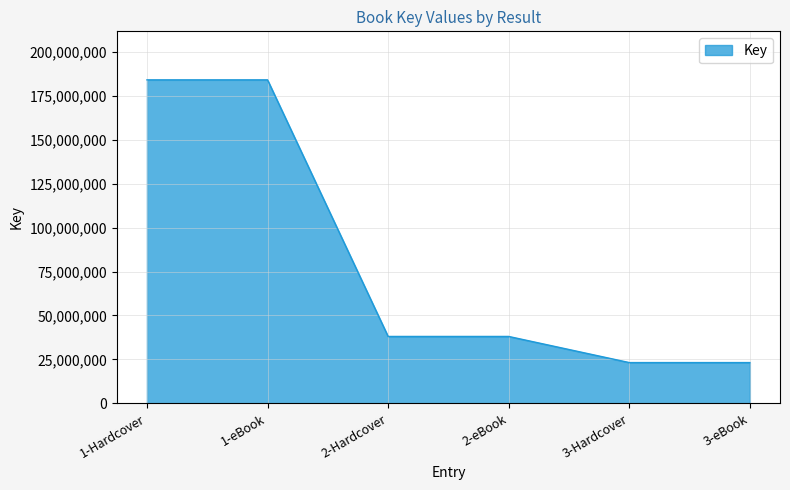

How many series are shown in this chart?

1